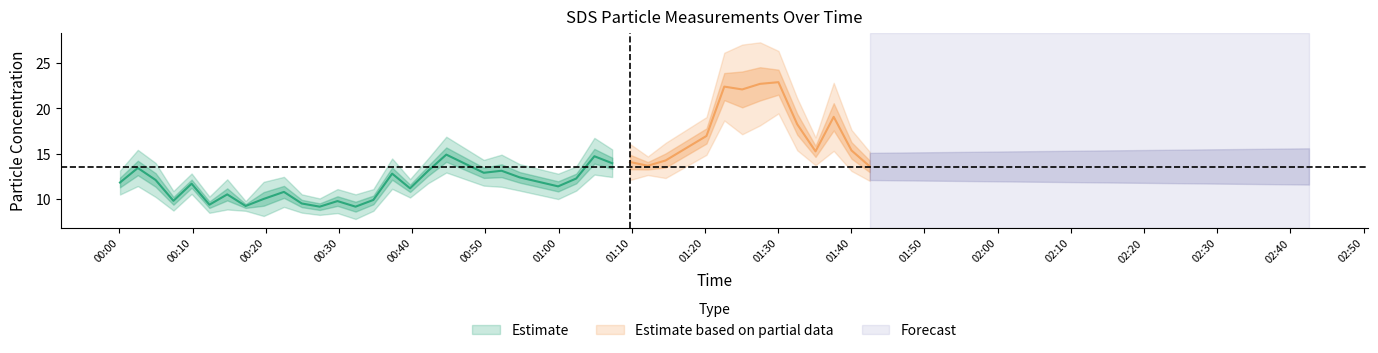

The value of SDS_P1 at 2021/11/03 00:14:44 is 6.4. True or false?

False